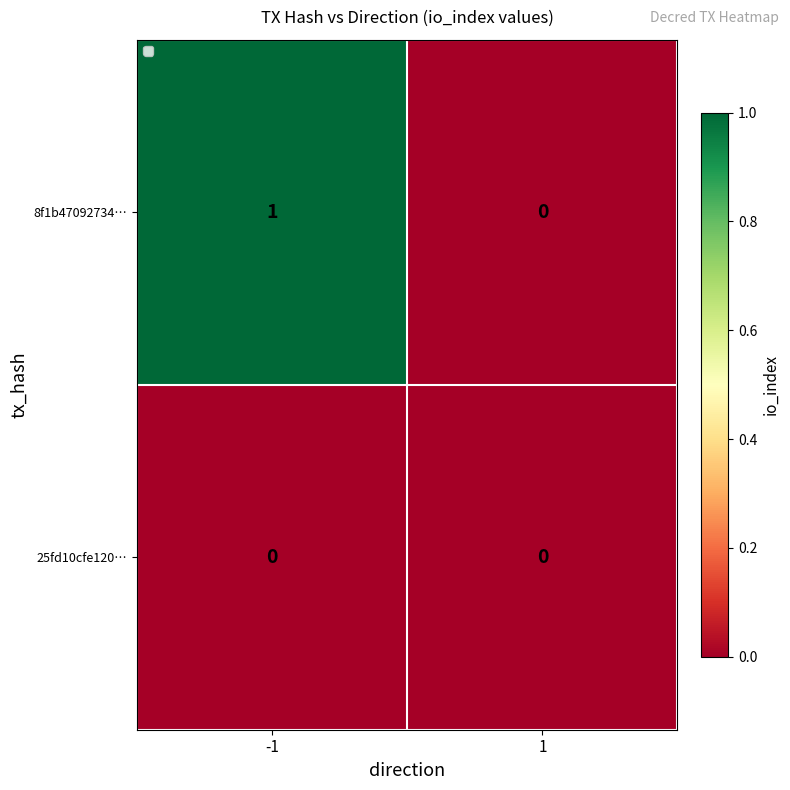

List the series in order of their peak value, highest first.

8f1b47092734…, 25fd10cfe120…